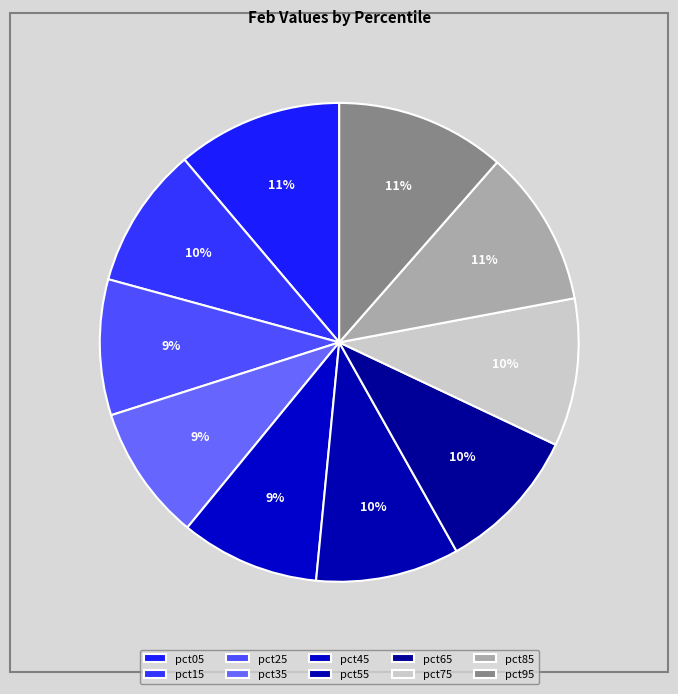

Is there any slice that represents more than half of the pie?

No